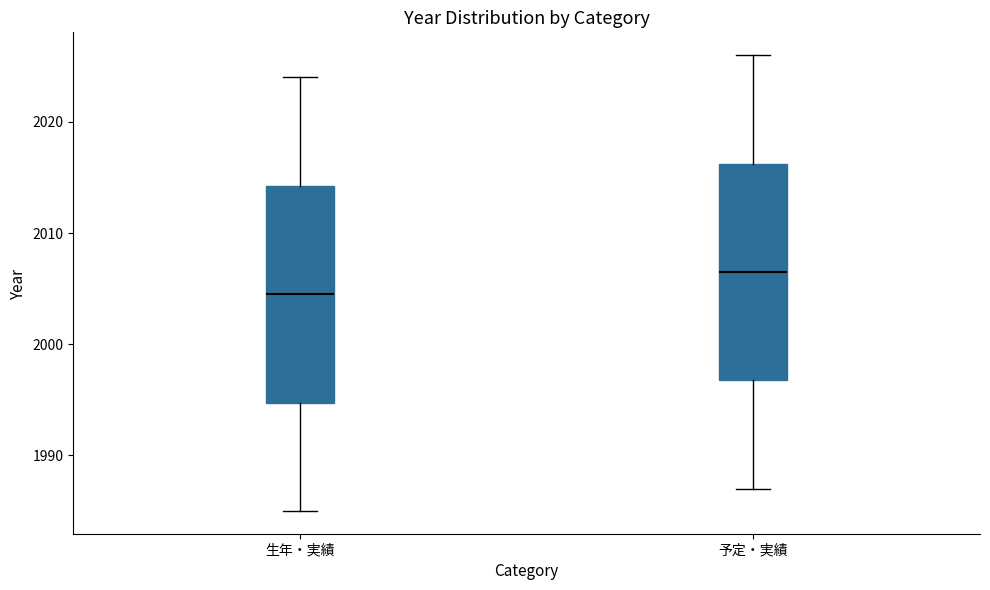

Reading left to right, transcribe this box plot: for each box, give where its median line is, the range the box spans, and where its two whiskers end, as read against the y-axis. The values are not printed on the chart, so give them approximately, as read against the axis.

生年・実績: median 2005, box 1995 to 2014, whiskers 1985 to 2024
予定・実績: median 2007, box 1997 to 2016, whiskers 1987 to 2026